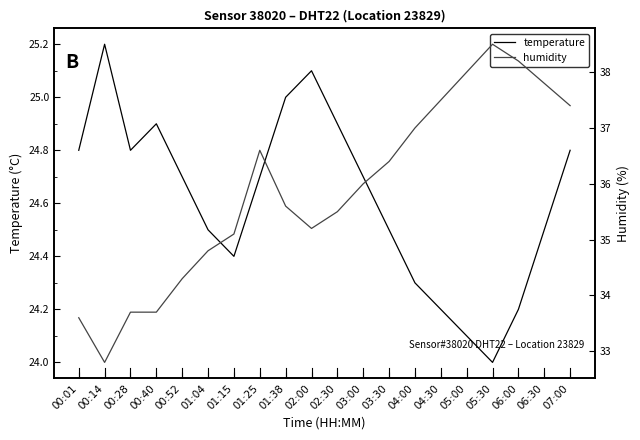

What is the label of the 8th point from the left?

01:25